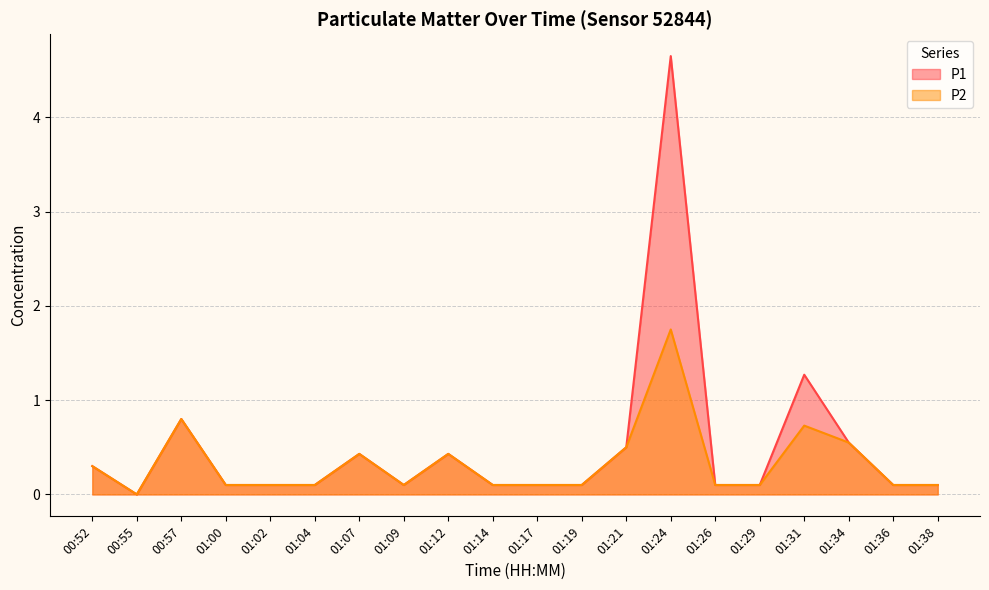

What is the greatest value displayed?

4.7